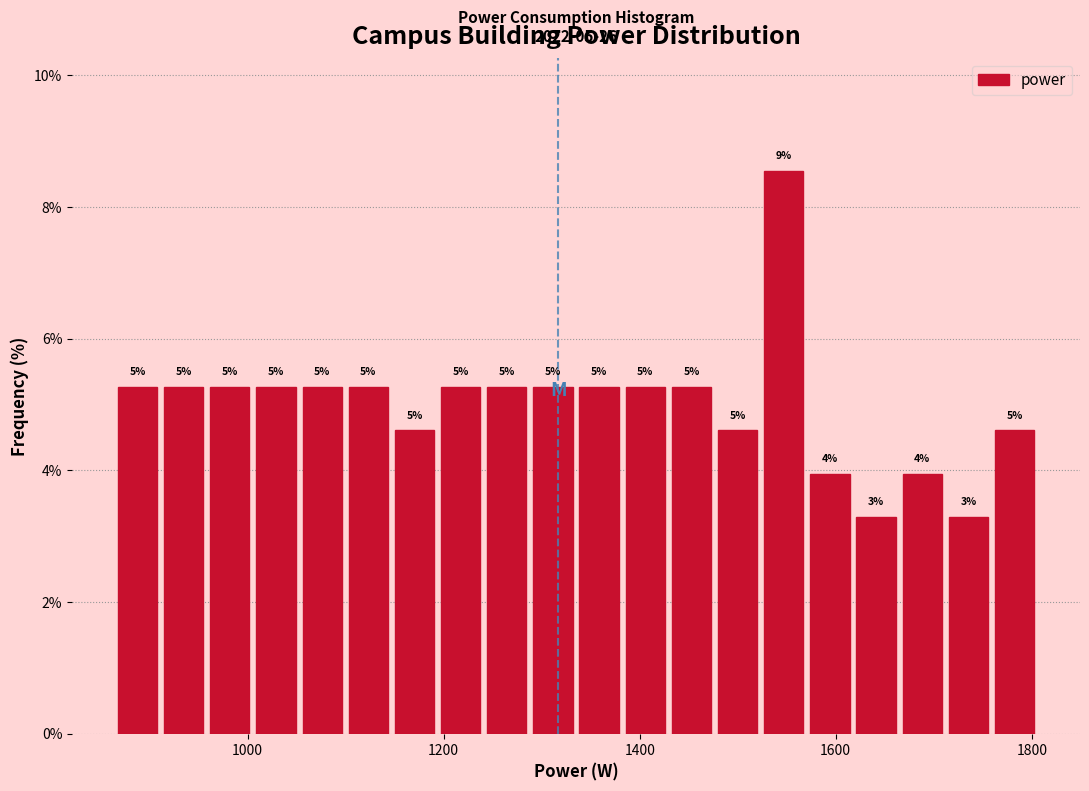

Around what value on the x-axis is the tallest bar? Give the approximate position of its centre, as read against the axis.

1540